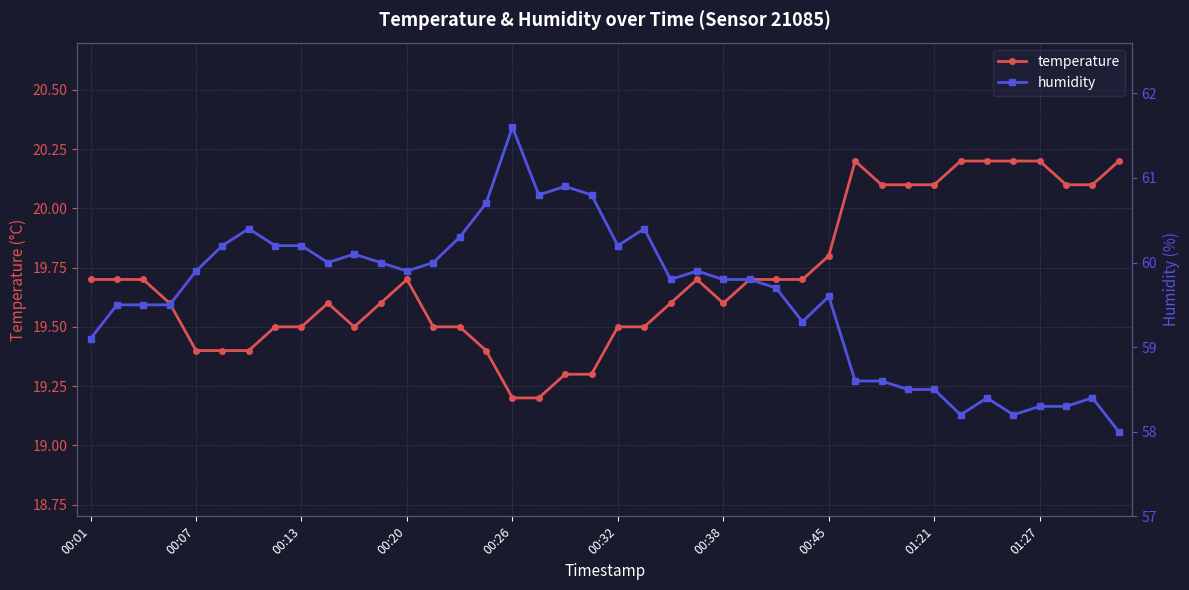

True or false: temperature and humidity intersect in this chart.

False